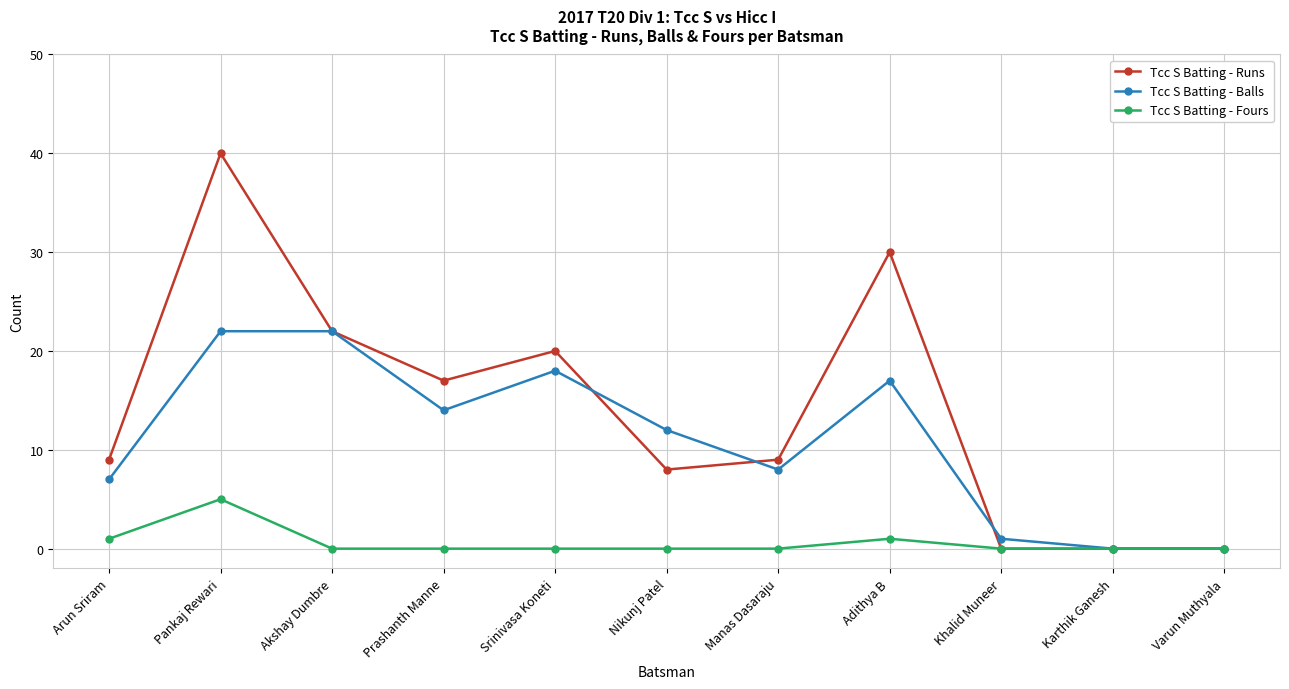

Rank the series at Prashanth Manne from highest to lowest value.

Tcc S Batting - Runs, Tcc S Batting - Balls, Tcc S Batting - Fours